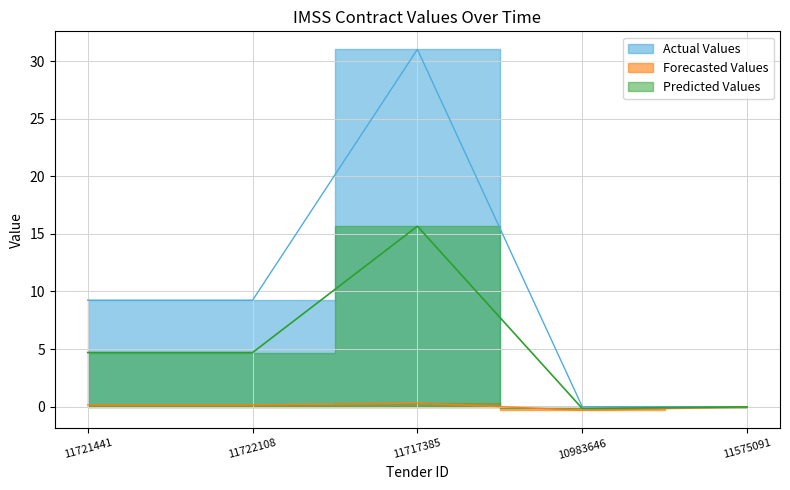

True or false: percentageOverprice and quantityLost cross at least once.

False